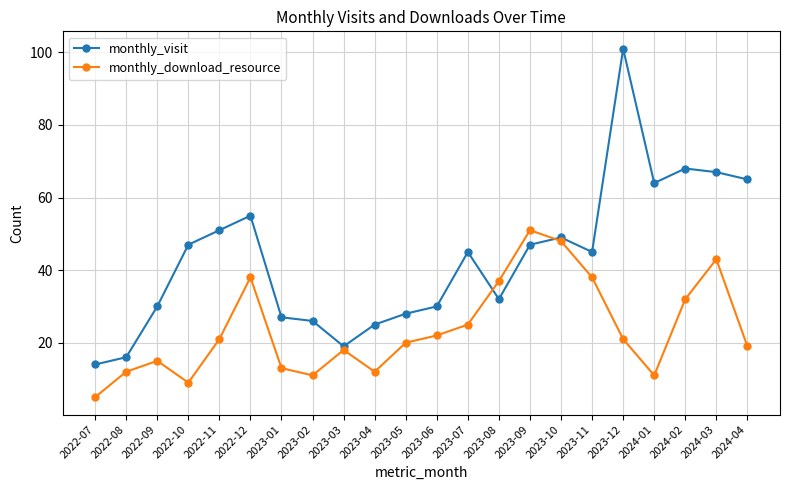

How many intersections are there between monthly_download_resource and monthly_visit?

2